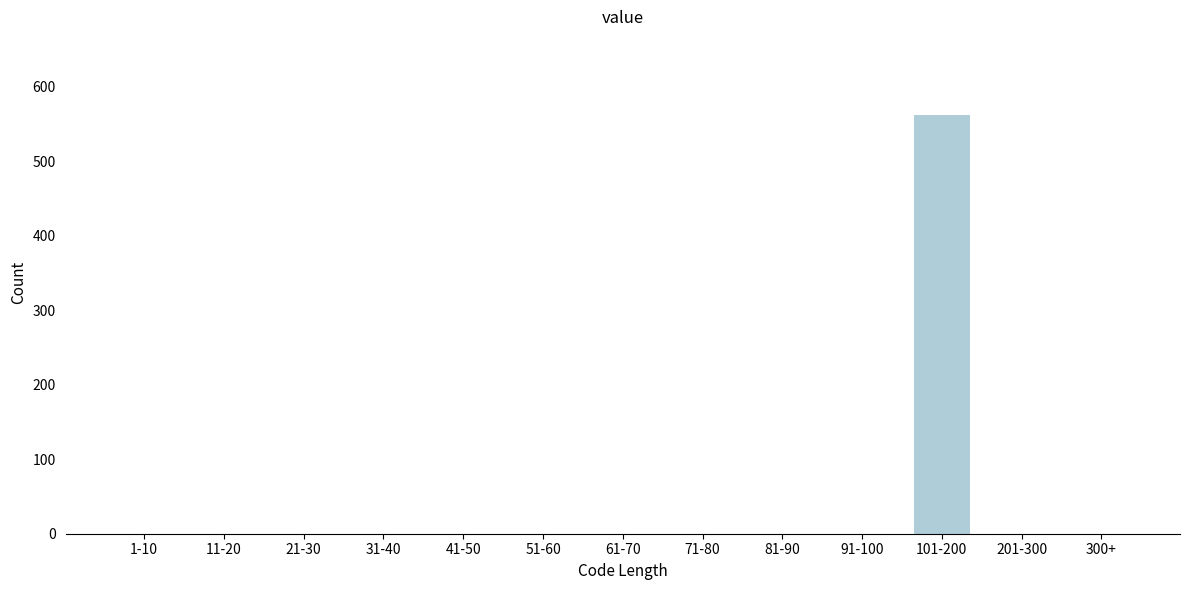

Reading right to left, extract all data points from this chart.

300+=0	201-300=0	101-200=562	91-100=0	81-90=0	71-80=0	61-70=0	51-60=0	41-50=0	31-40=0	21-30=0	11-20=0	1-10=0